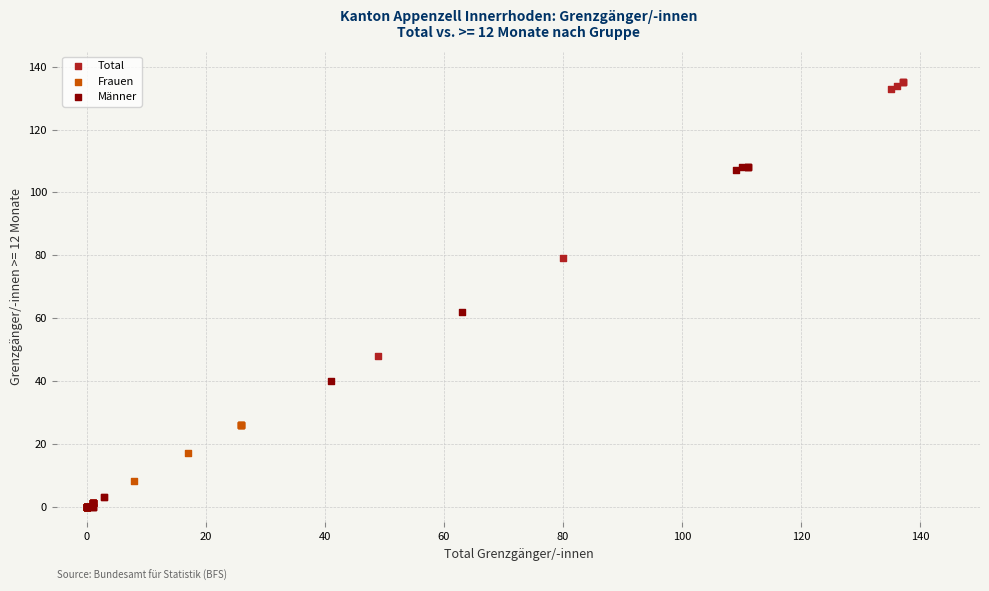

Which series has the largest Y range (max minus min)?

Total